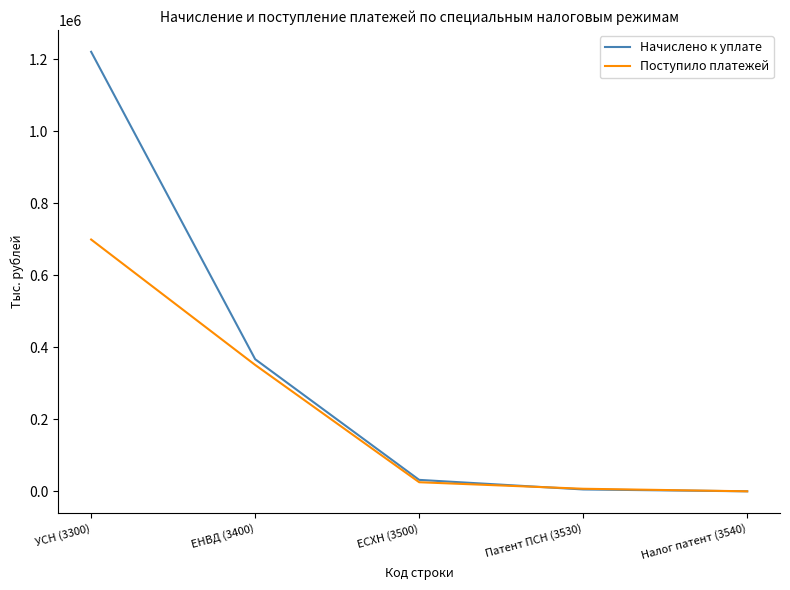

True or false: Поступило платежей has more than 2 interior local peaks.

False